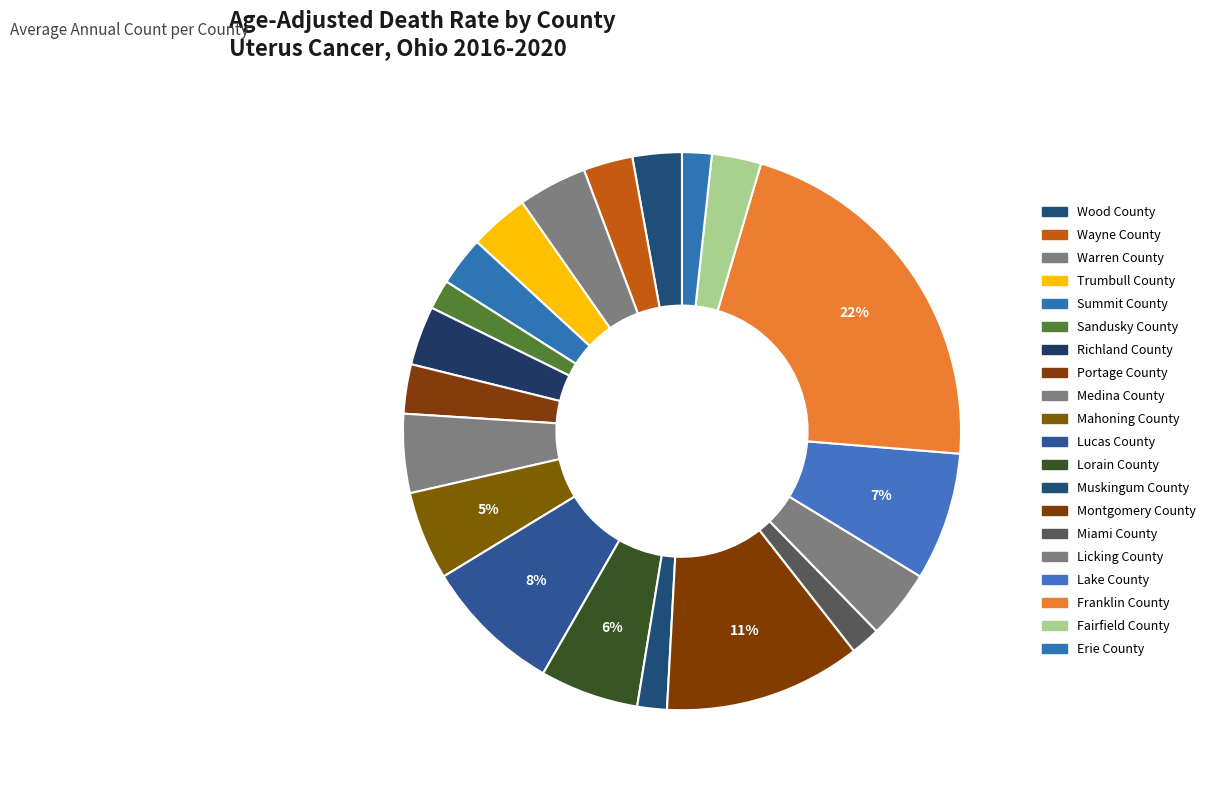

Count the number of slices in the pie.

20